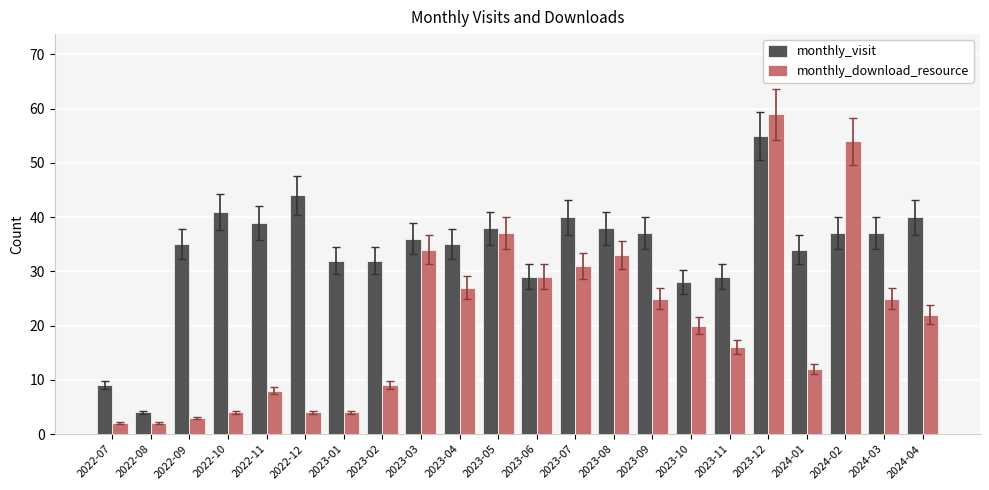

At which category is the sum across all series the highest?

2023-12